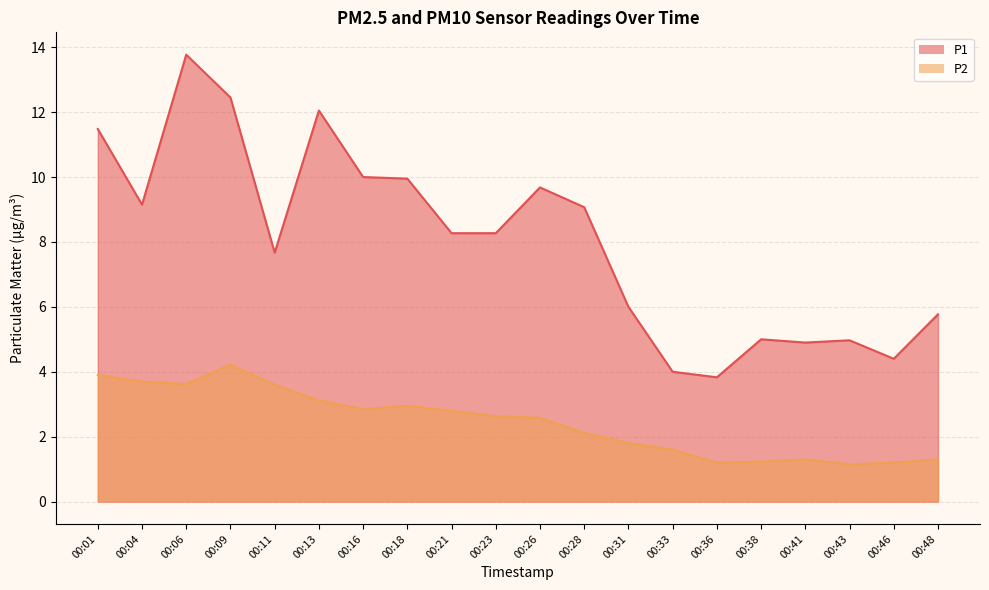

What are all the series names shown in the legend?

P1, P2